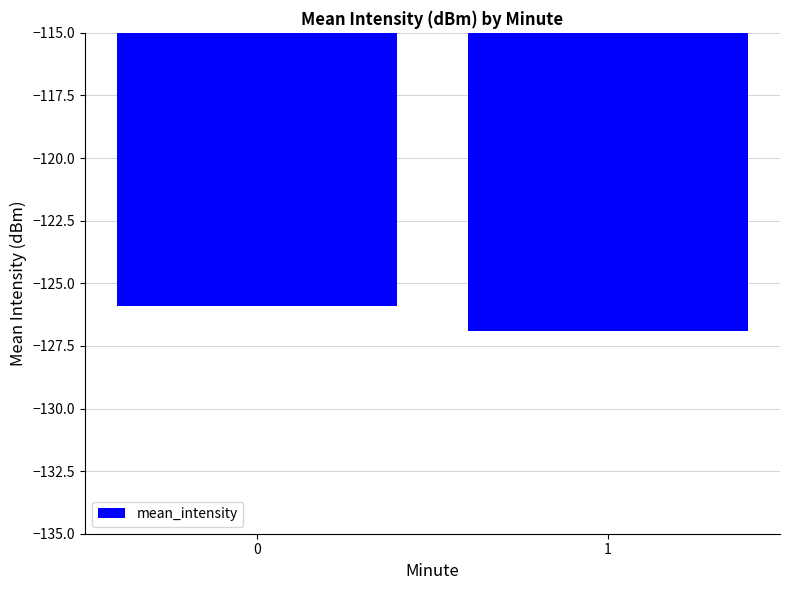

What is the smallest value displayed?

-126.9